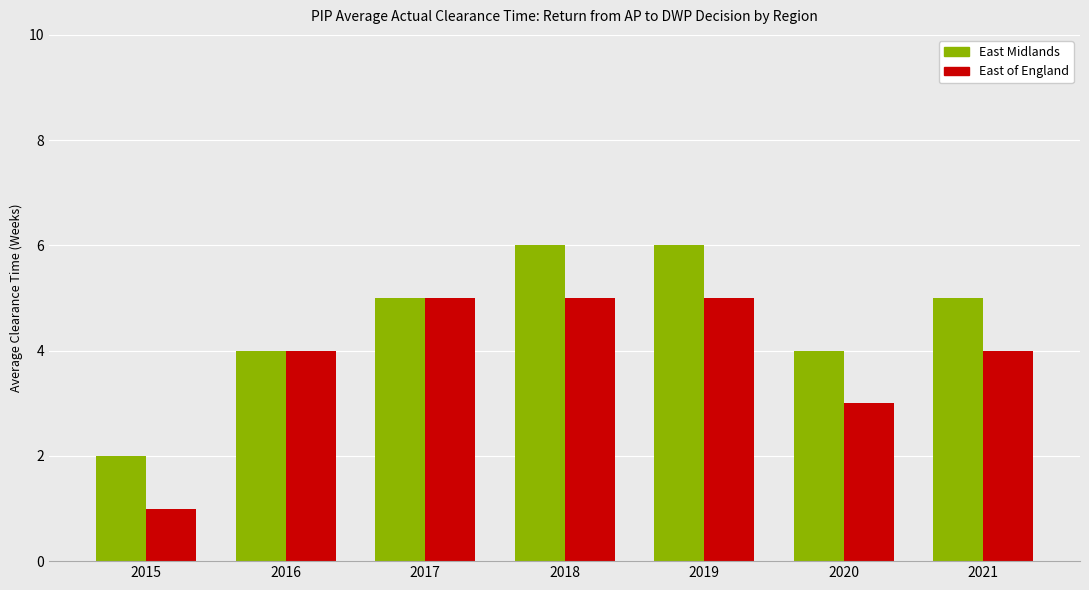

Reading left to right, what are all the values shown in this chart?

East Midlands: 2	4	5	6	6	4	5
East of England: 1	4	5	5	5	3	4